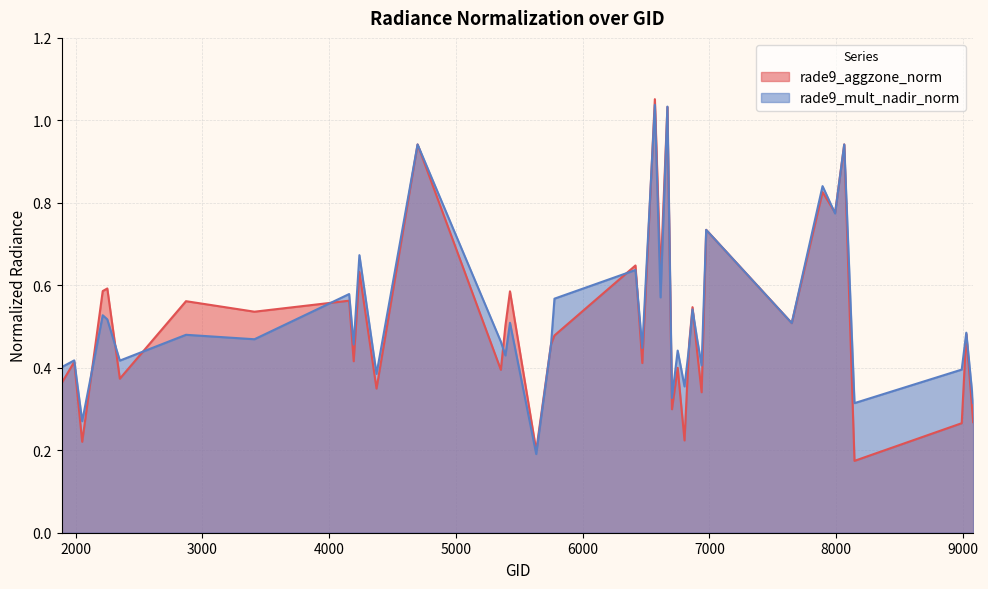

Is the value of rade9_mult_nadir_norm at 8990 greater than the value of rade9_aggzone_norm at 7649?

No